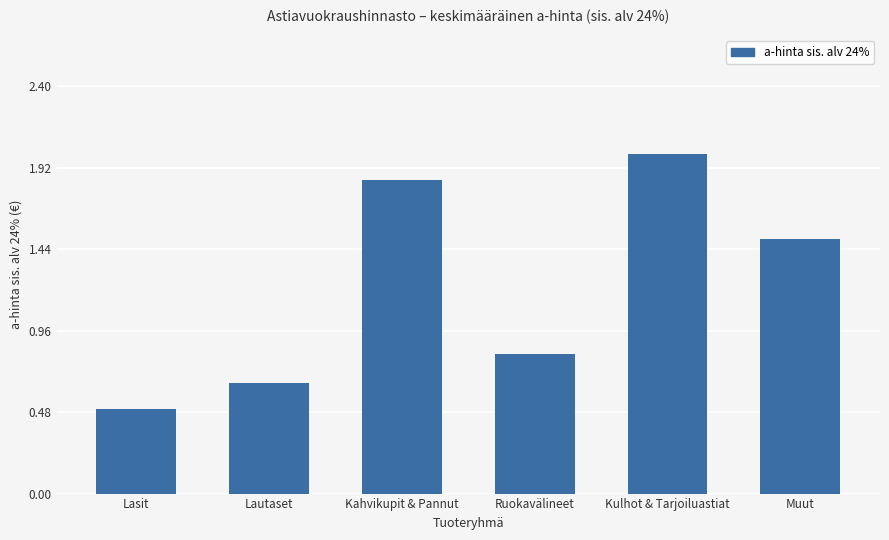

What is the greatest value displayed?

2.0